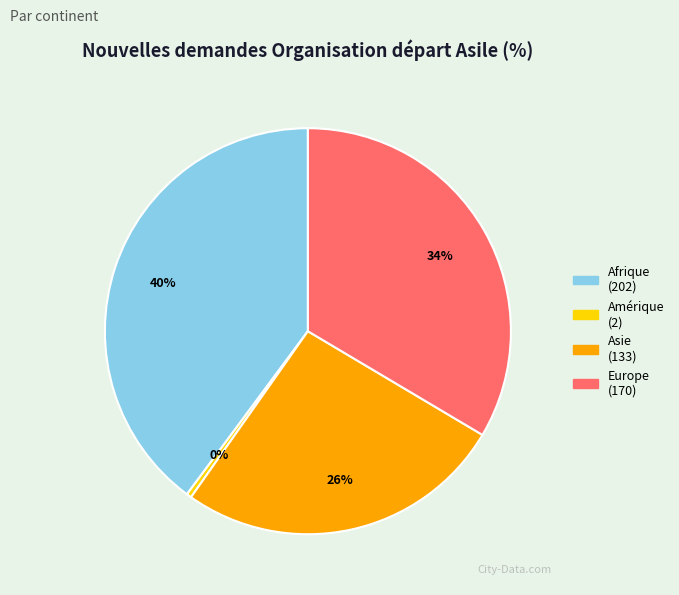

Is there a majority slice in this chart?

No